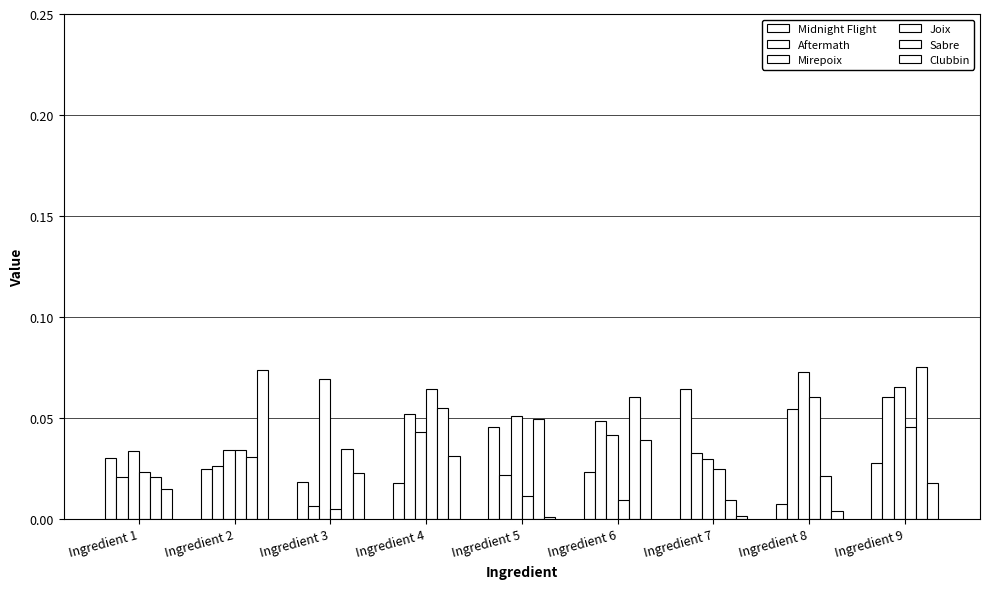

Which category has the lowest value across all series?

Ingredient 5